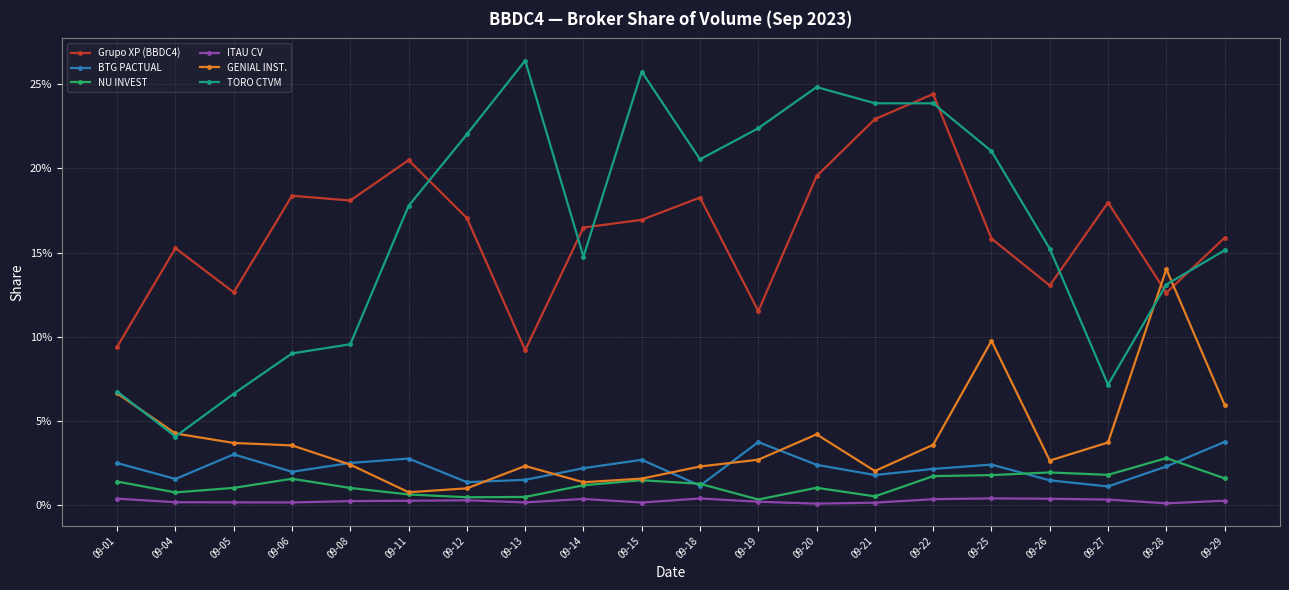

Where is TORO CTVM nearest to the value 0?

09-04